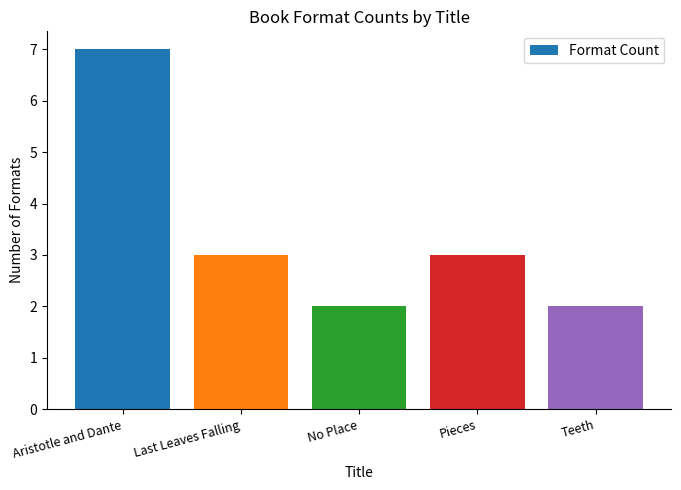

Which has a higher value, Pieces or Aristotle and Dante?

Aristotle and Dante